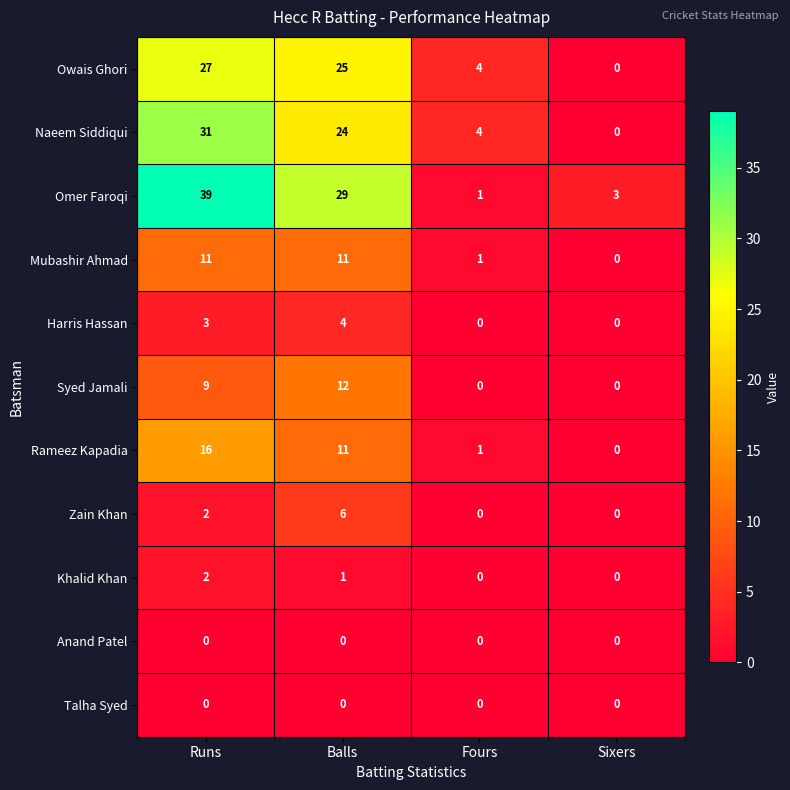

Which category has the highest value in the Rameez Kapadia series?

Runs